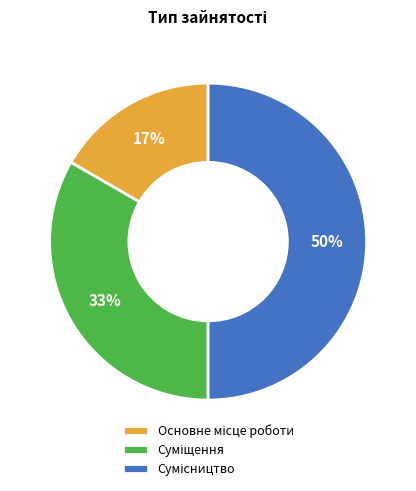

To the nearest percent, what is the difference between the largest and smallest slice percentages?

33%